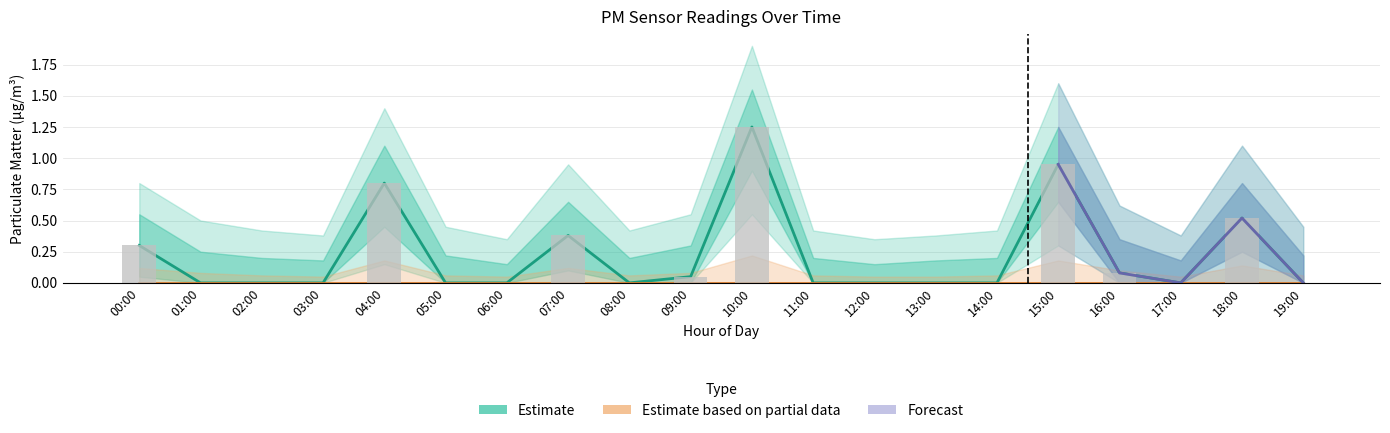

What is the value of the 17th bar from the left?

0.1